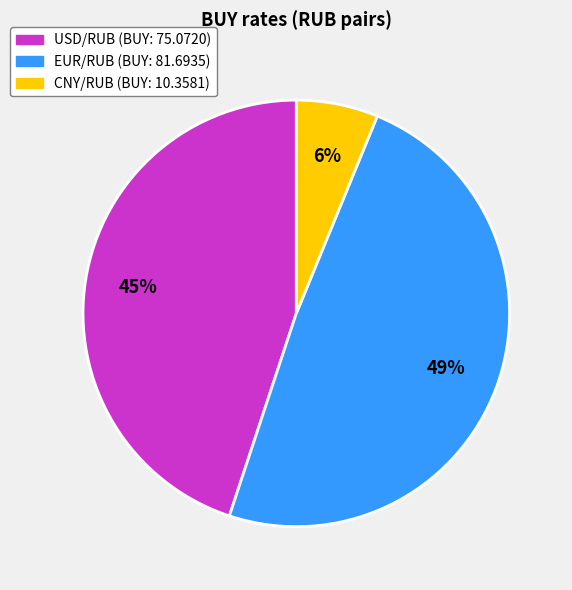

What is the smallest slice in the pie chart?

CNY/RUB